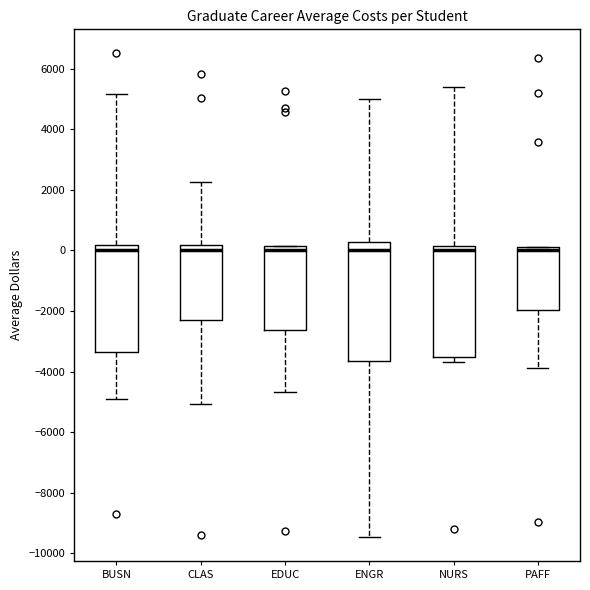

Where is the upper edge of the box for ENGR on the y-axis? The values are not printed on the chart, so give them approximately, as read against the axis.

200